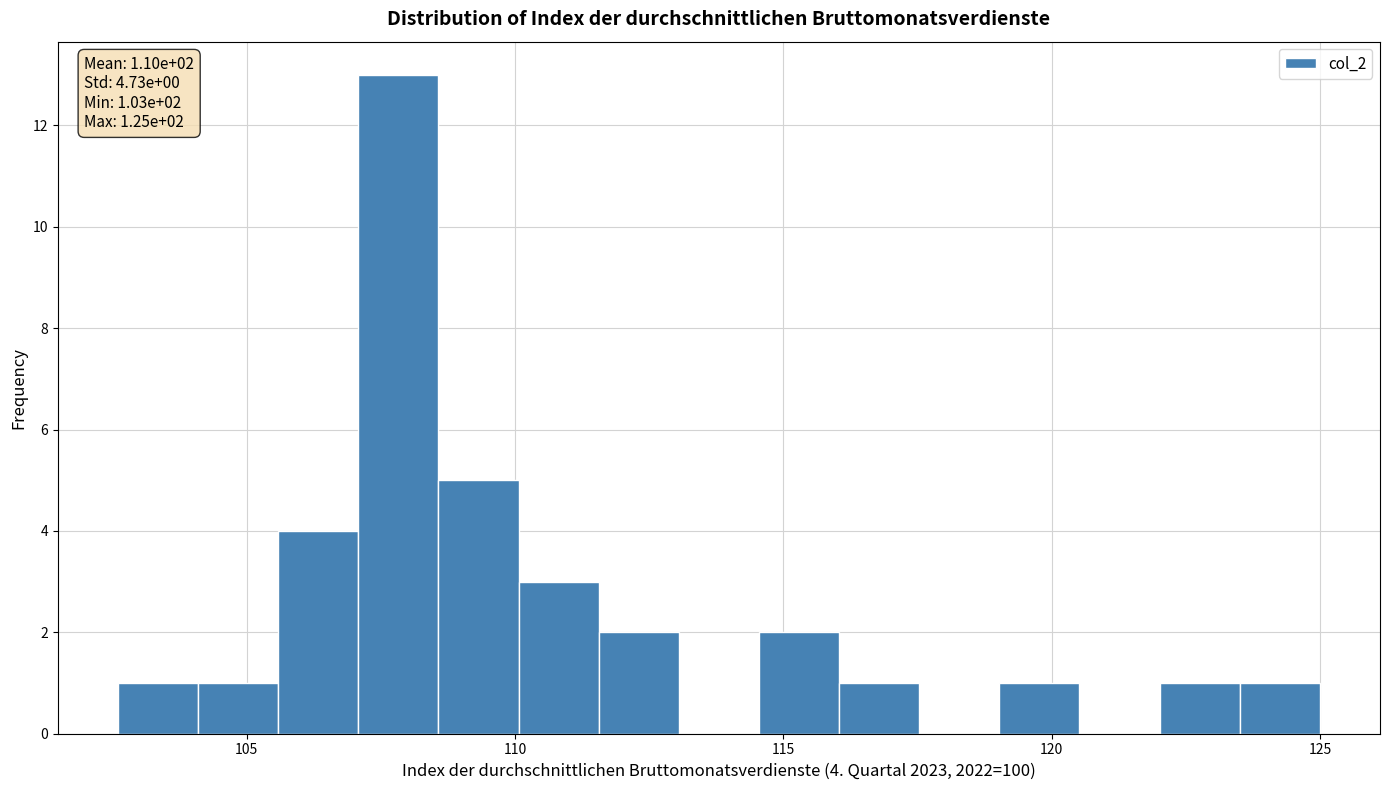

Around what value on the x-axis is the tallest bar? Give the approximate position of its centre, as read against the axis.

108.0